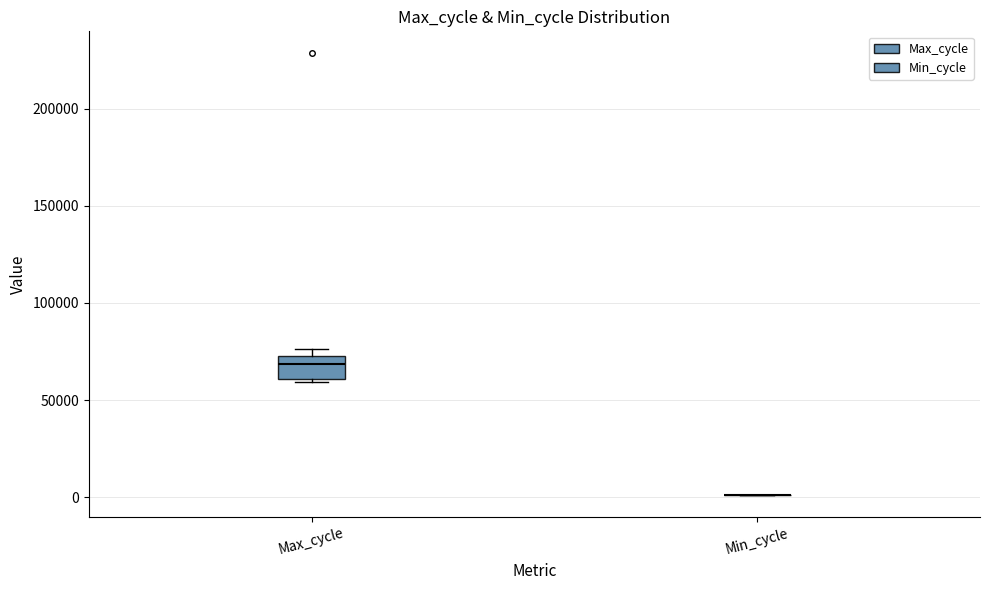

Comparing the boxes themselves (not the whiskers), which one is the tallest?

Max_cycle